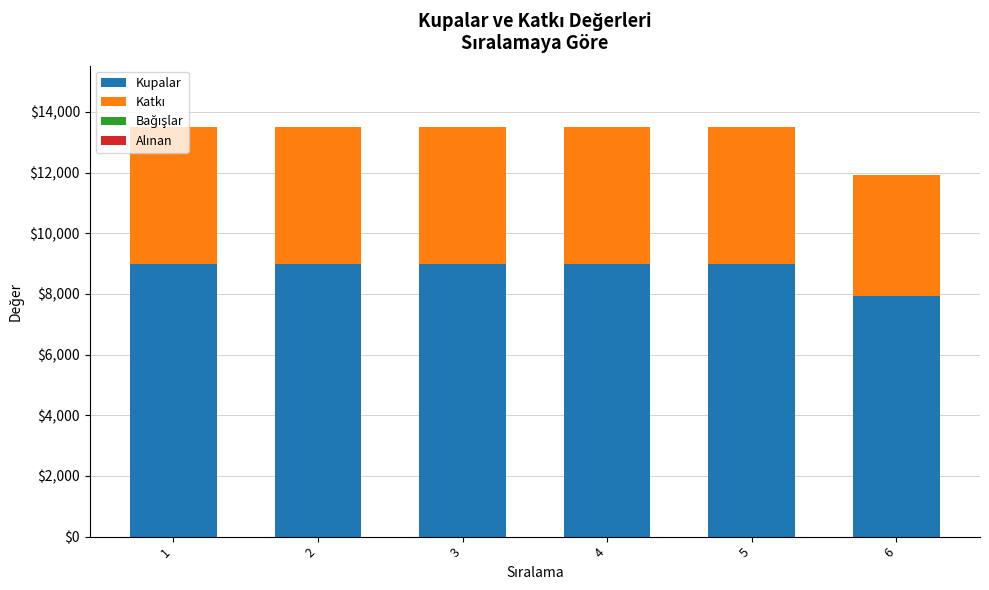

Are the bars horizontal?

No